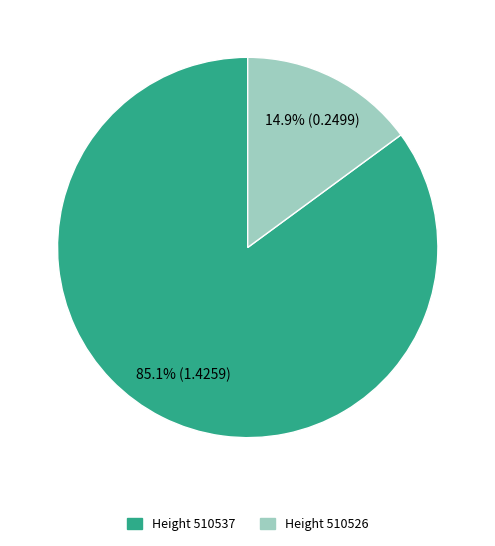

Rank the categories by value from lowest to highest.

Height 510526, Height 510537